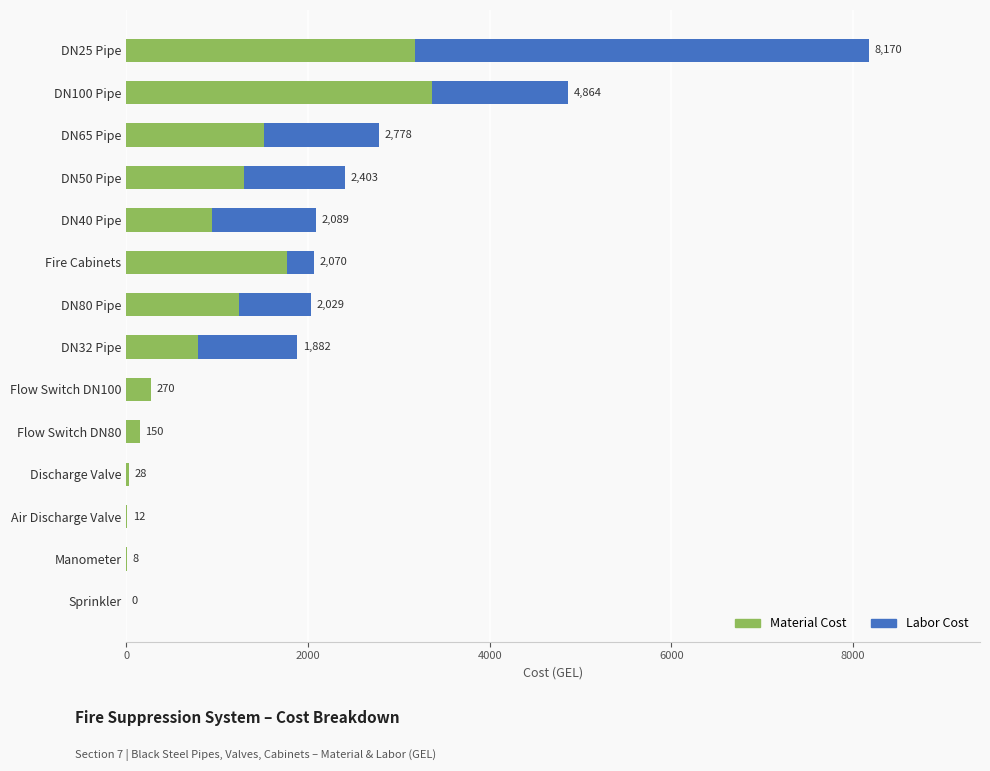

What are all the series names shown in the legend?

Material Cost, Labor Cost